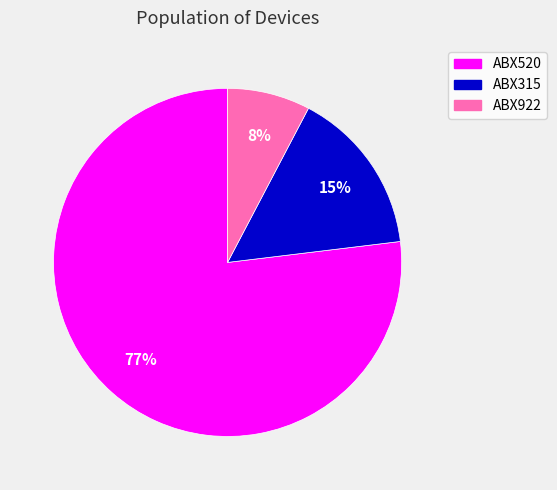

How many slices are in this pie chart?

3